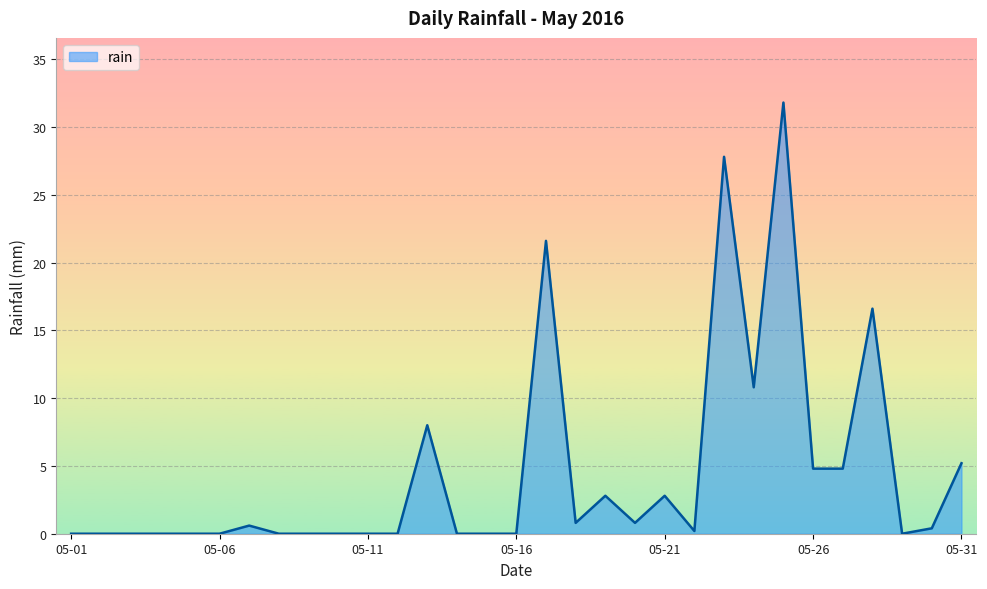

How many categories are shown in the chart?

31